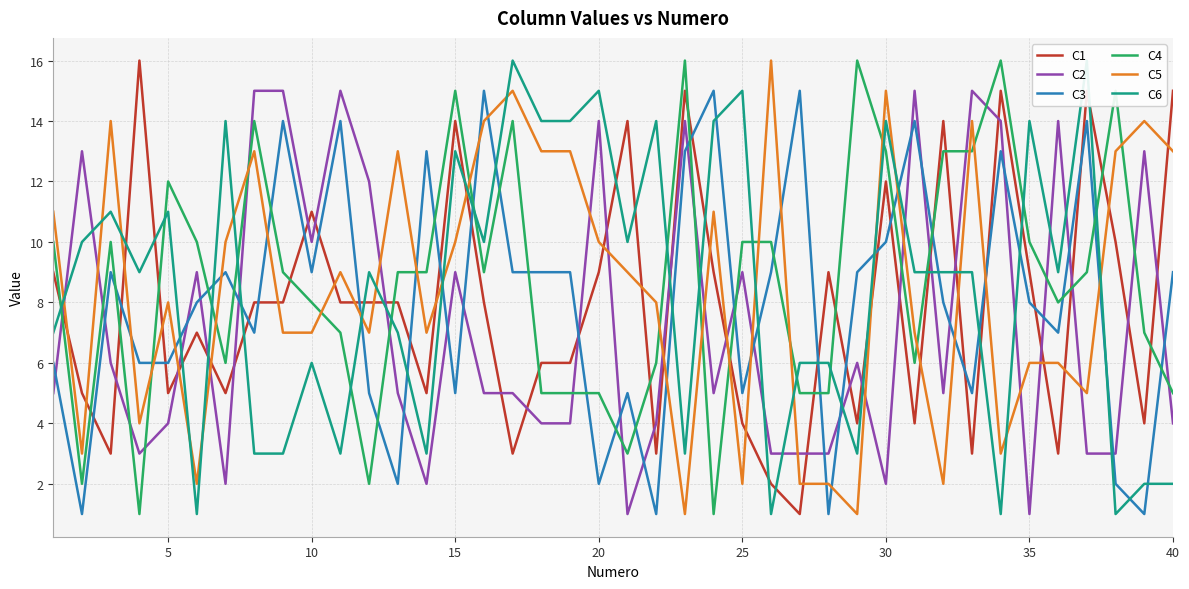

True or false: C2 and C6 intersect in this chart.

True